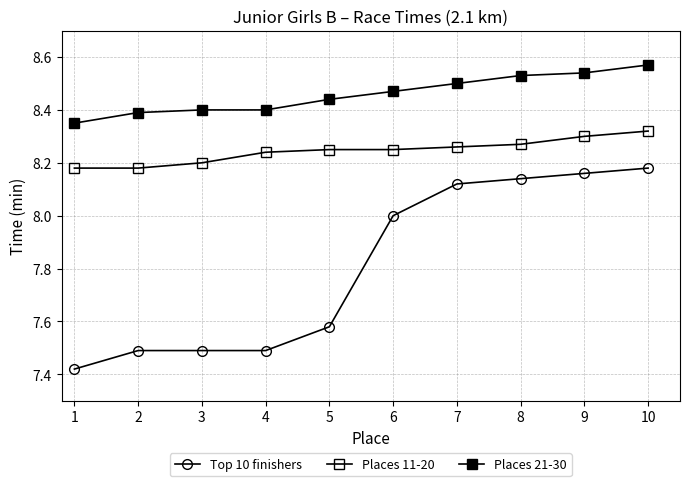

At how many categories does at least one series exceed 8?

10